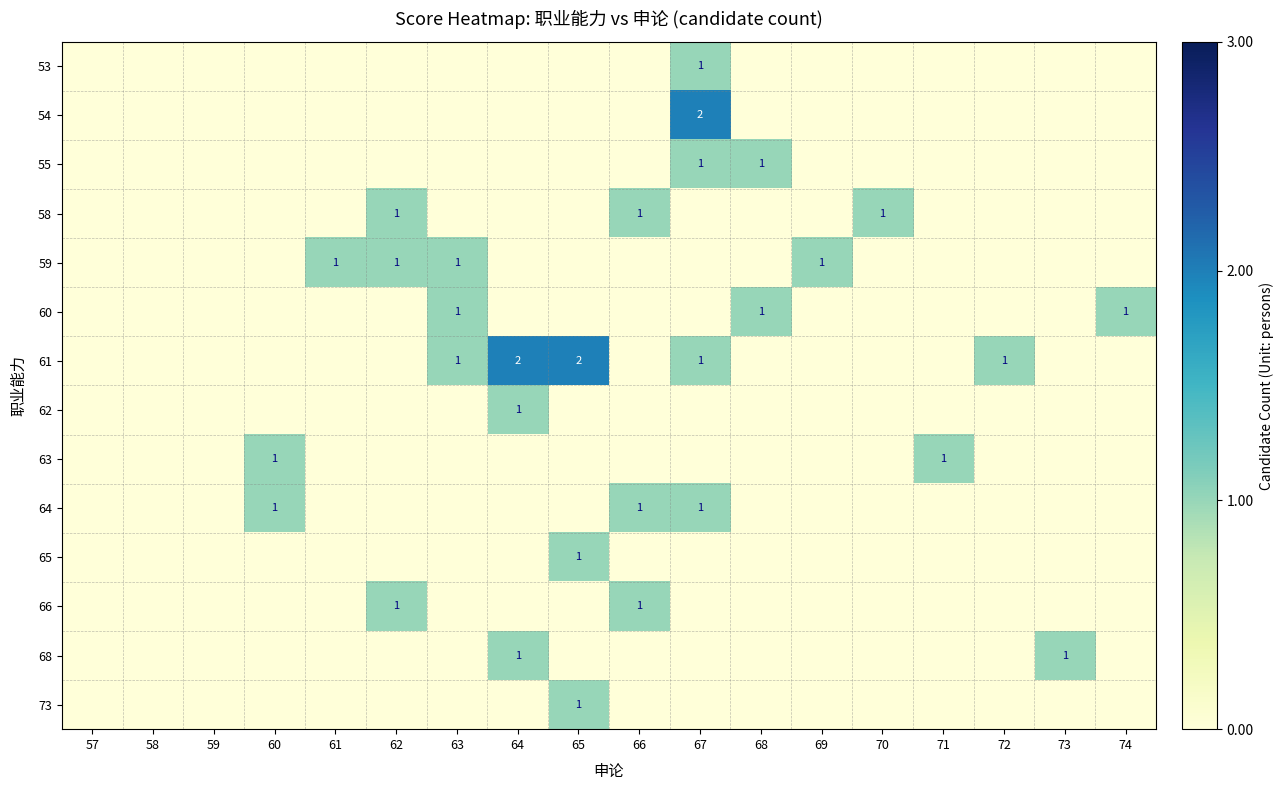

The 73 series shows 1 at 65. True or false?

True